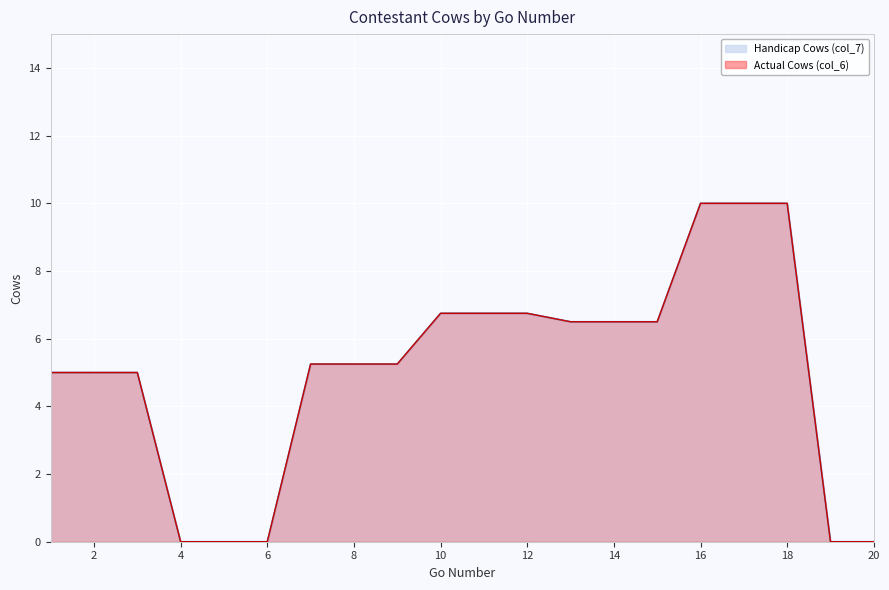

How many values in the Actual Cows (col_6) series are below 5?

5